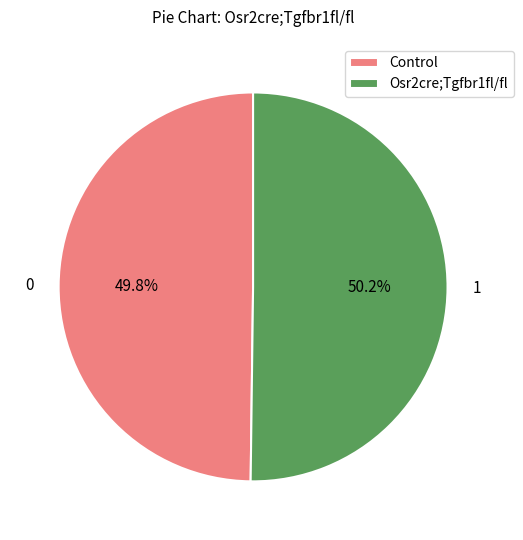

Combined, what portion of the pie is Control and Osr2cre;Tgfbr1fl/fl?

100.0%